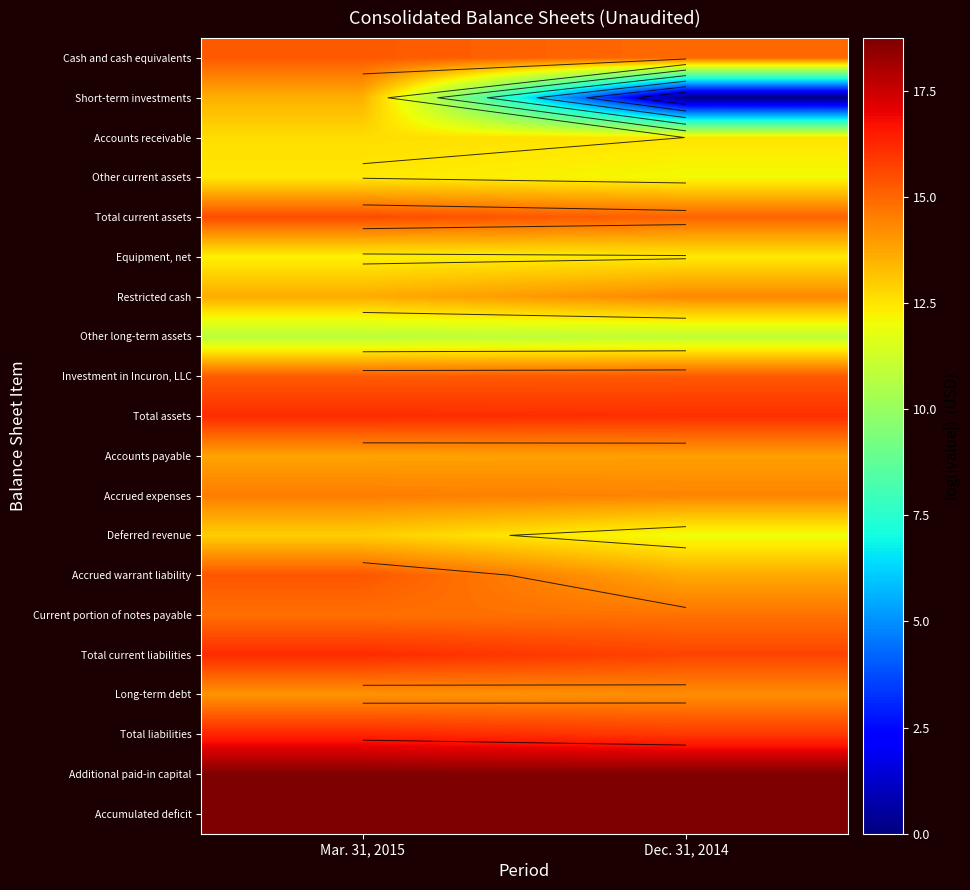

What is the greatest value displayed?

18.7